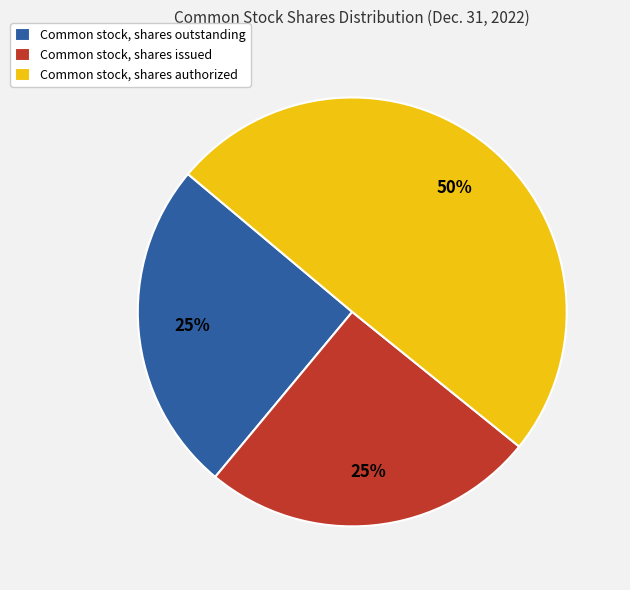

Does Common stock, shares outstanding account for over 50% of the chart?

No